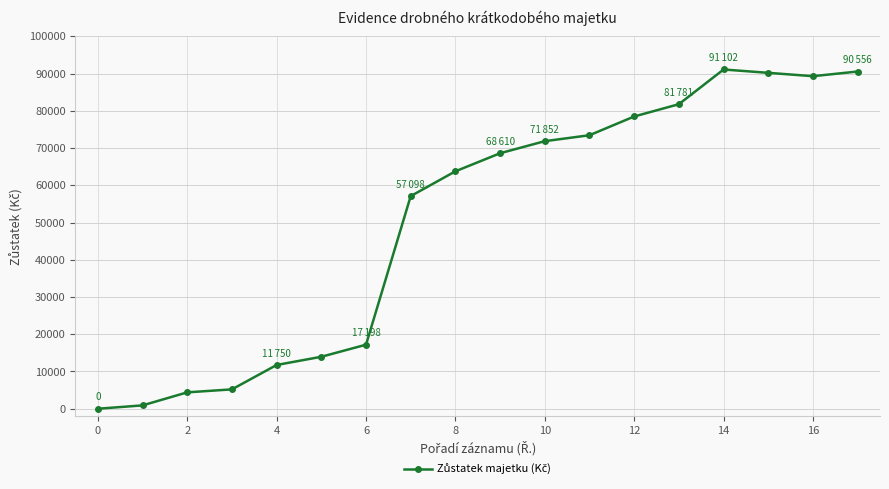

What is the difference between the maximum and minimum values?

91102